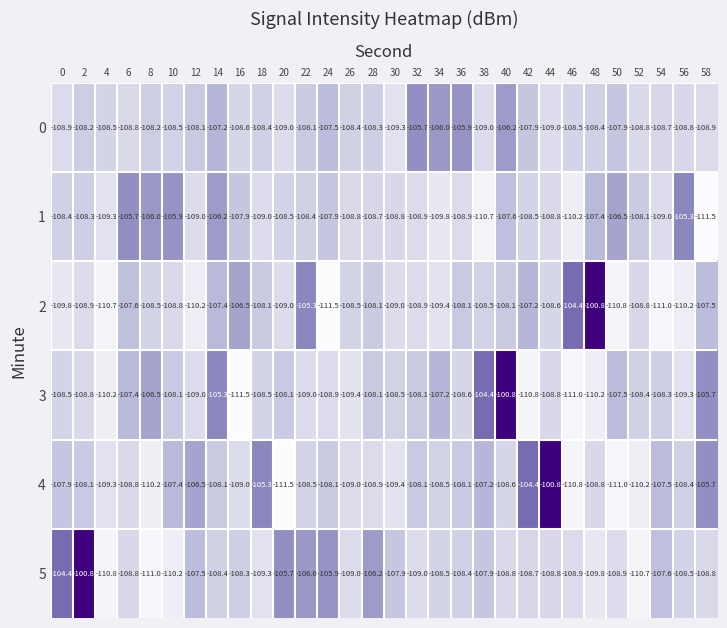

Which series has the largest total across all categories?

5